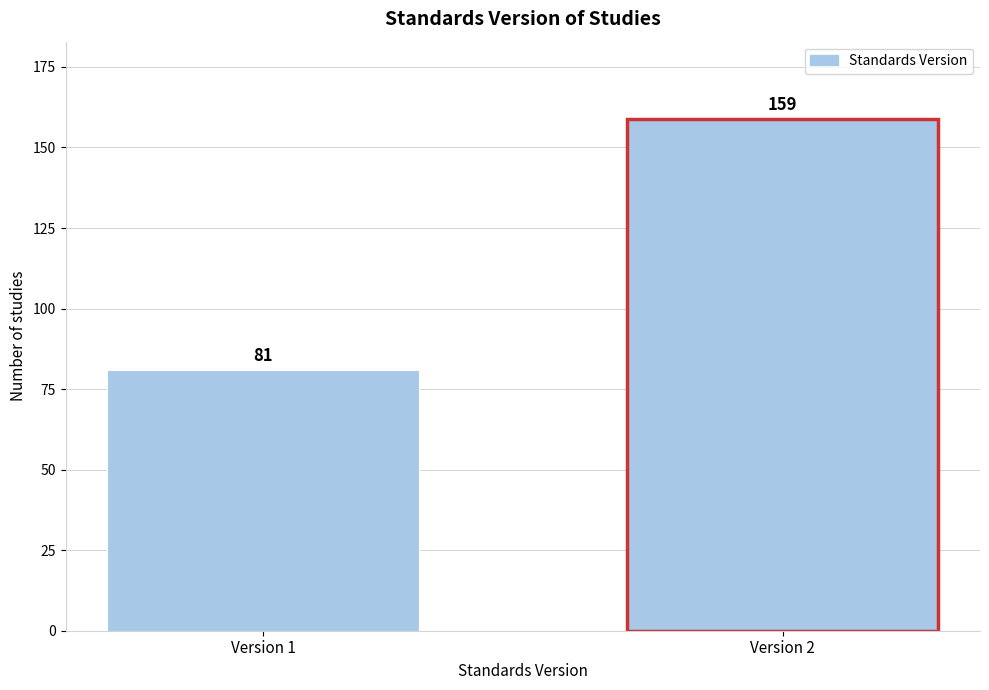

Reading left to right, extract all data points from this chart.

81	159